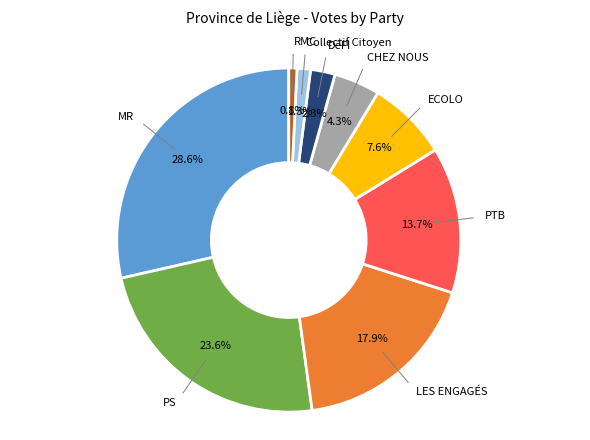

Is there any slice that represents more than half of the pie?

No